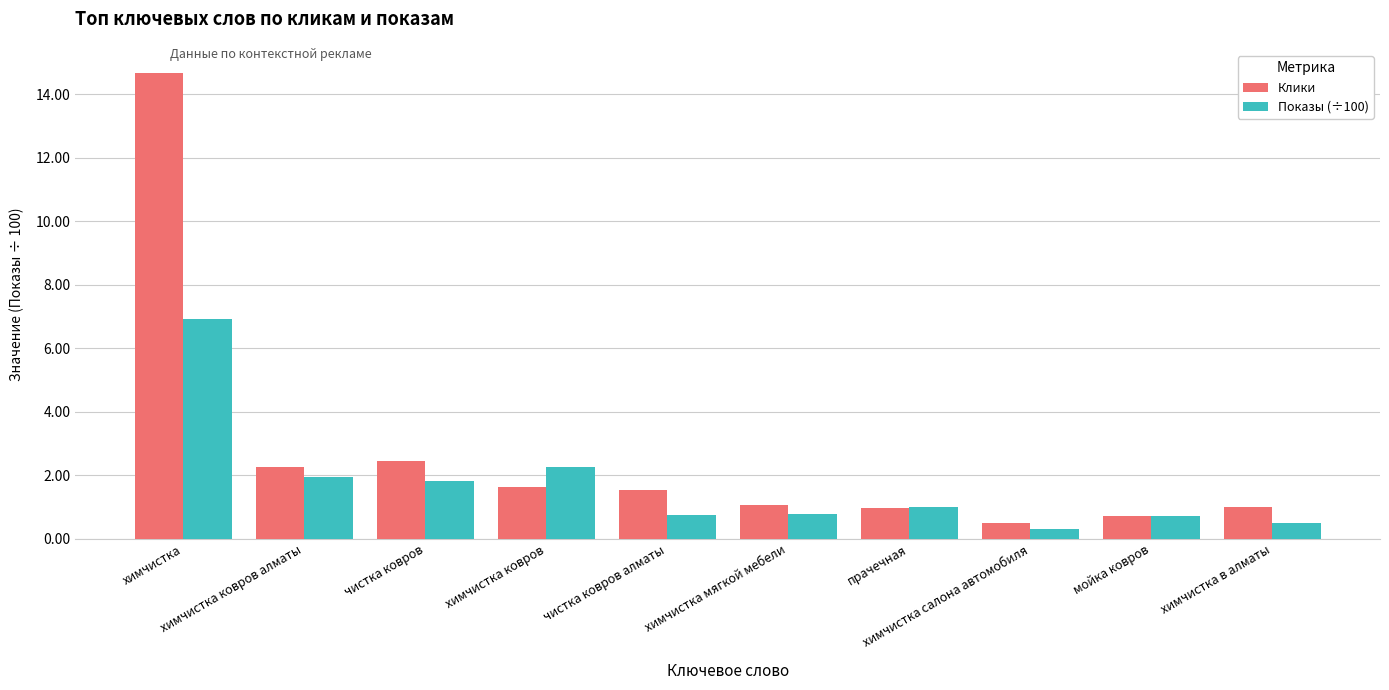

The value of Показы (÷100) at химчистка ковров is 3.0. True or false?

False